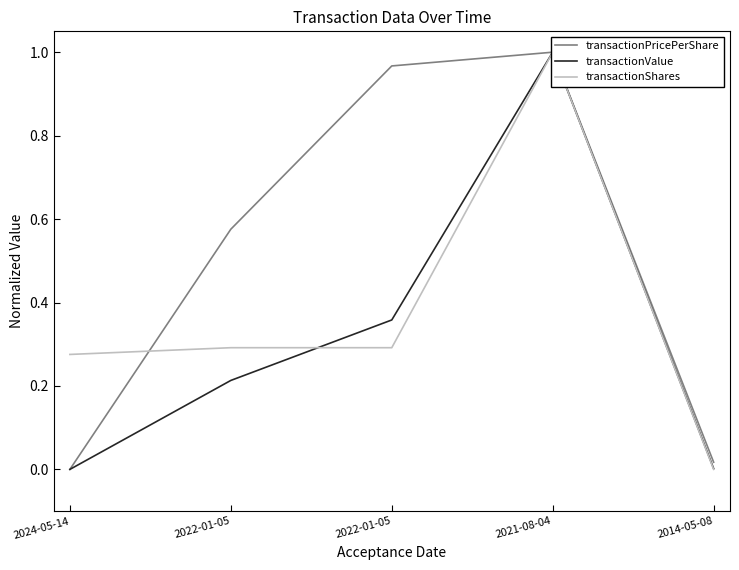

What is the difference between the transactionShares values at 2024-05-14 and 2021-08-04?

0.7